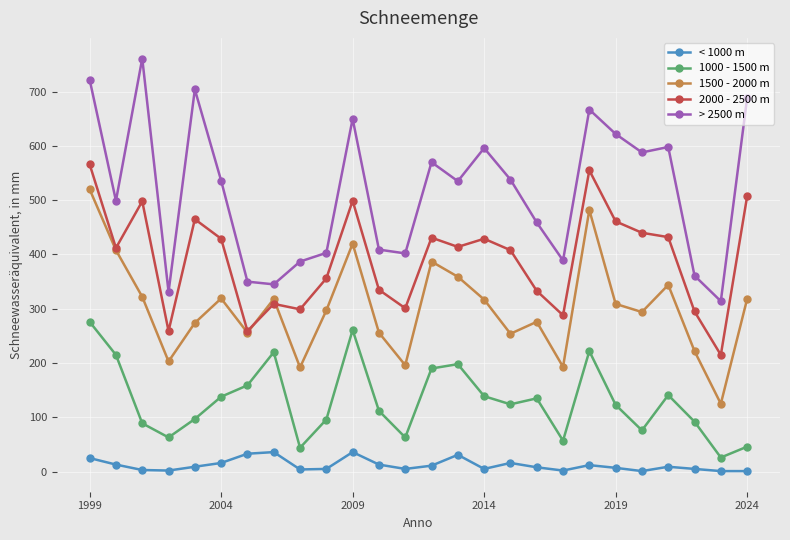

Rank the series by their maximum value, from lowest to highest.

< 1000 m, 1000 - 1500 m, 1500 - 2000 m, 2000 - 2500 m, > 2500 m